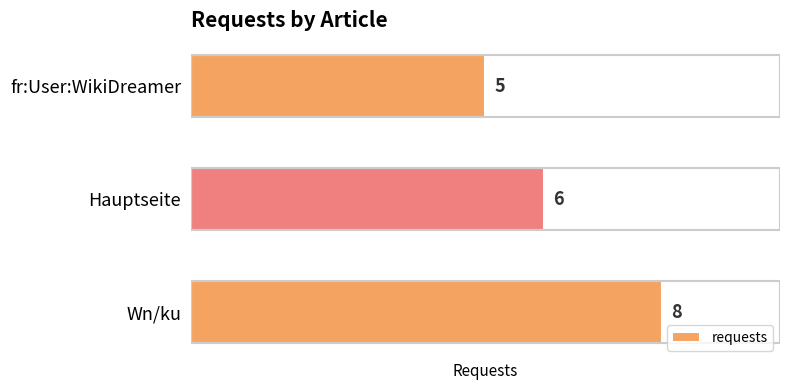

Rank the categories by value from lowest to highest.

fr:User:WikiDreamer, Hauptseite, Wn/ku